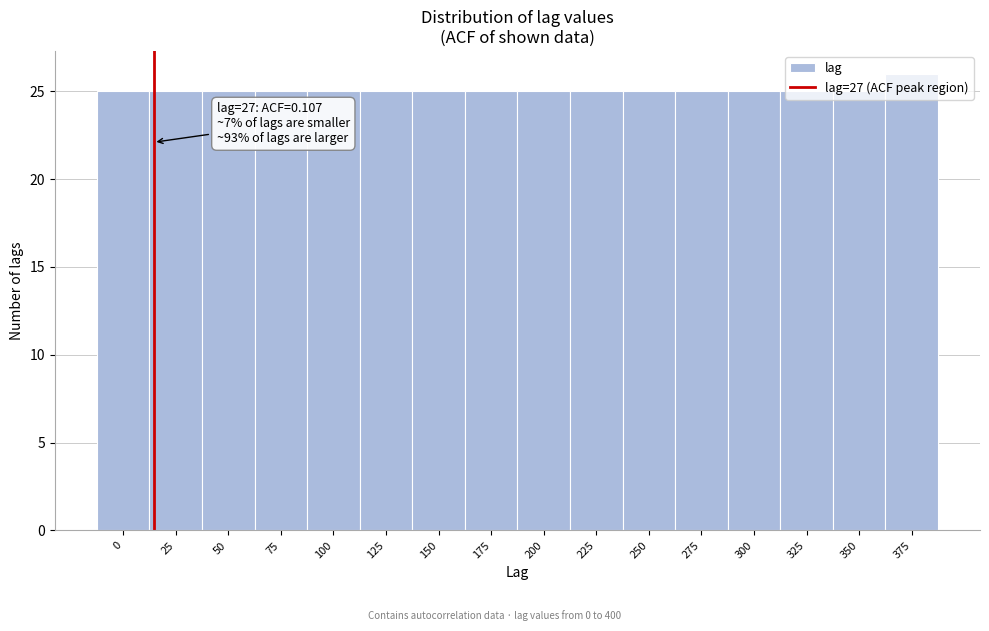

What is the sum of all values?

401